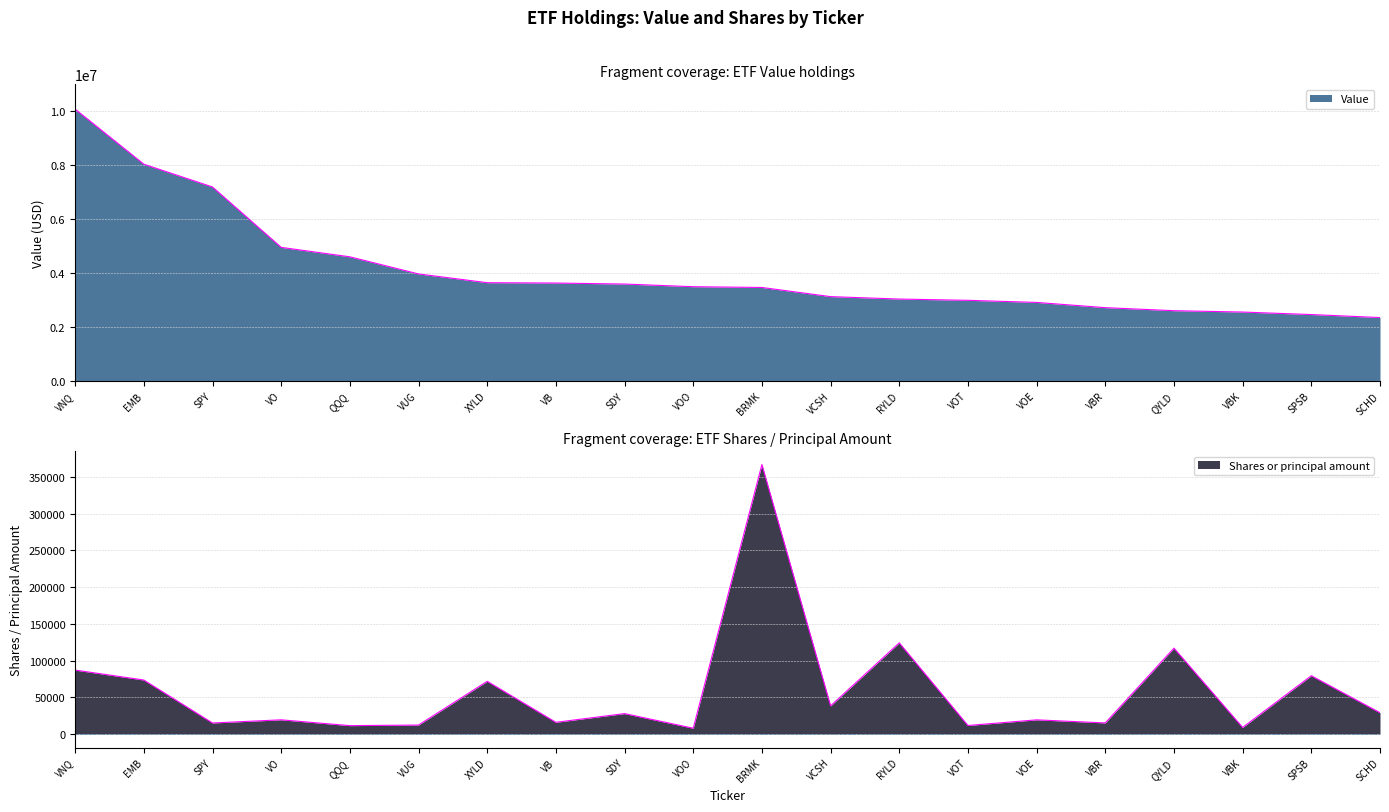

Where does the Shares or principal amount series first go above 27870?

VNQ